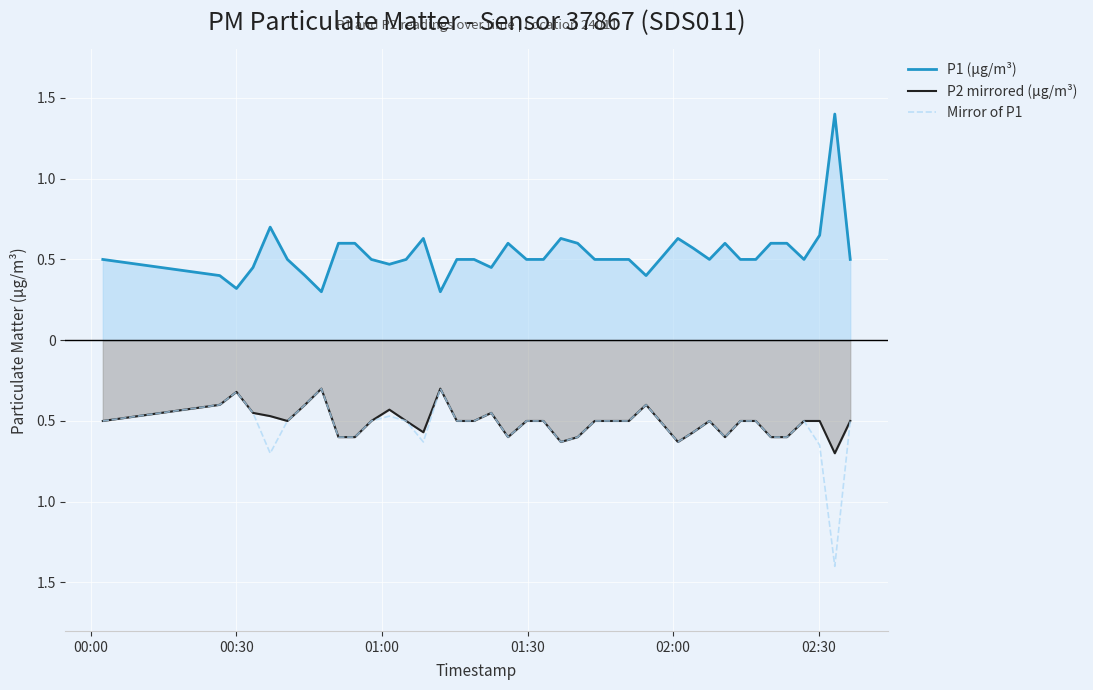

What are all the series names shown in the legend?

P1 (µg/m³), P2 mirrored (µg/m³), Mirror of P1